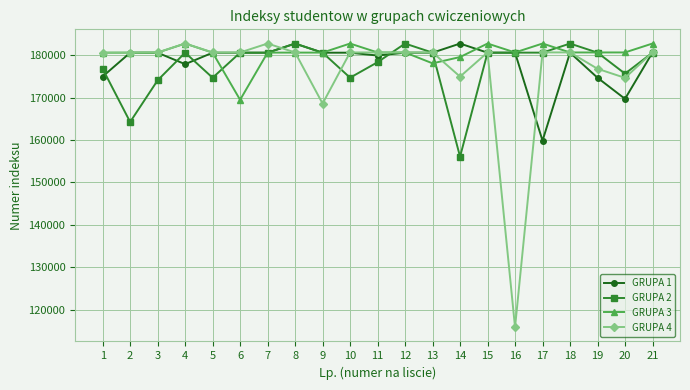

True or false: GRUPA 1 has more than 0 interior local peaks.

True